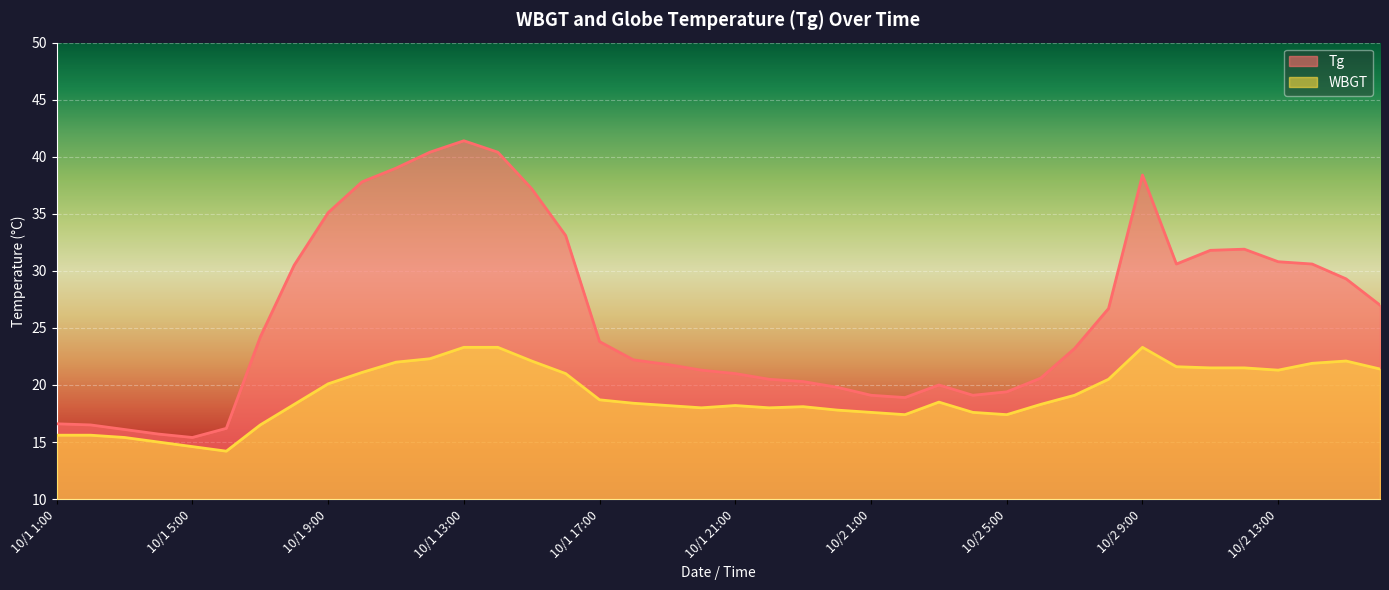

List the series in order of their peak value, highest first.

Tg, WBGT